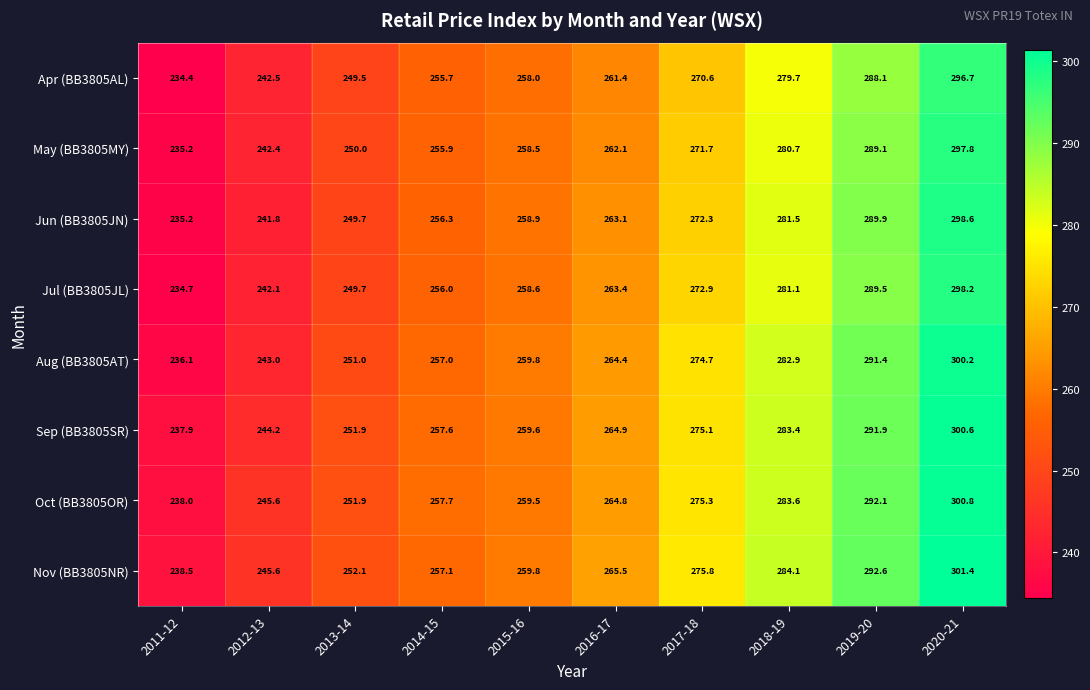

List the labels in order of Apr (BB3805AL) value, smallest first.

2011-12, 2012-13, 2013-14, 2014-15, 2015-16, 2016-17, 2017-18, 2018-19, 2019-20, 2020-21